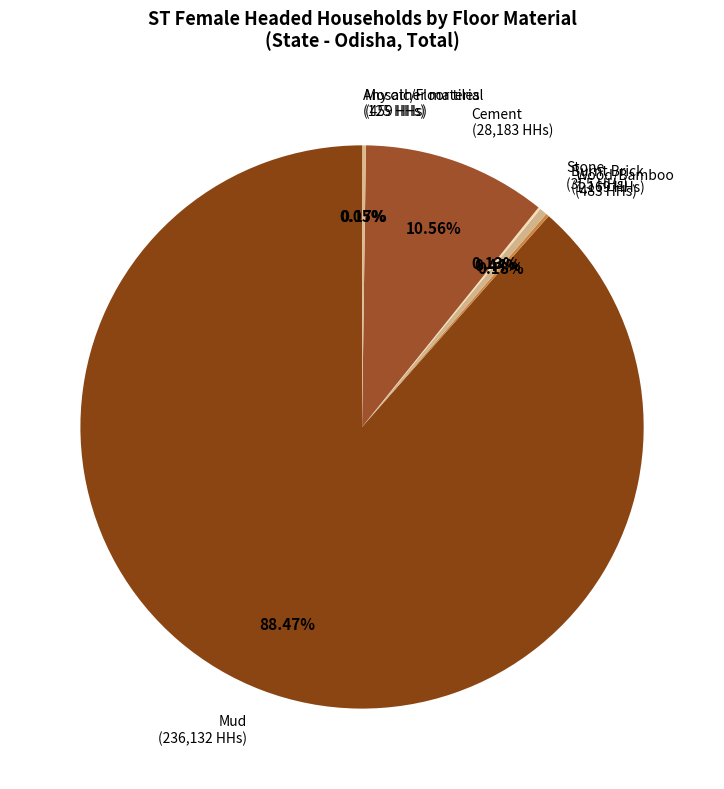

Which category has the biggest portion of the pie?

Mud